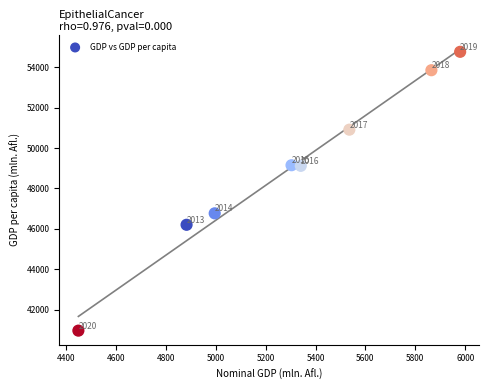

What Y value in the scatter plot is closest to 47865?

46772